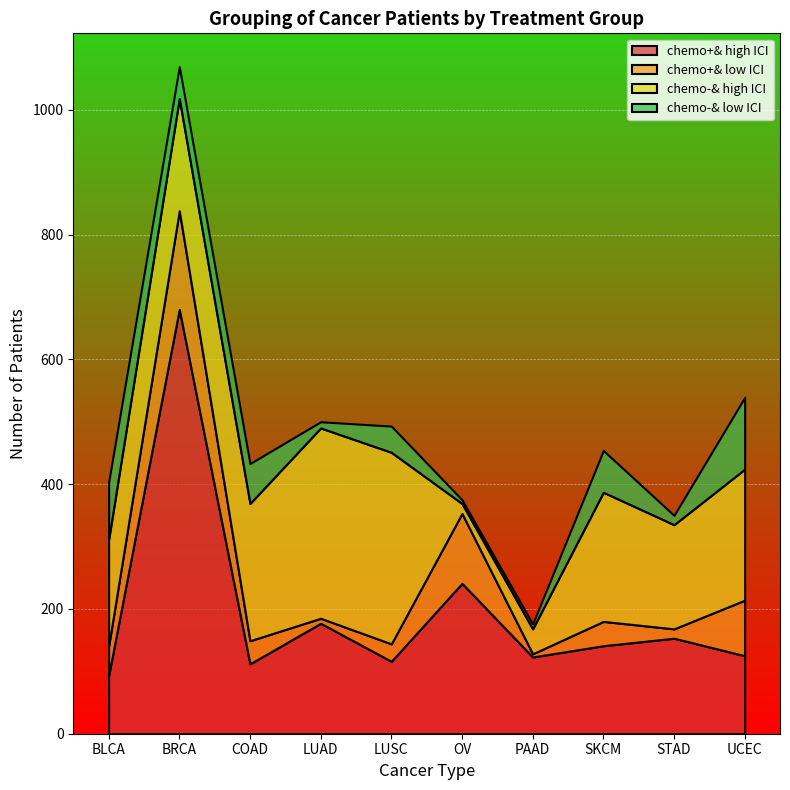

How many data points does each series have?

10